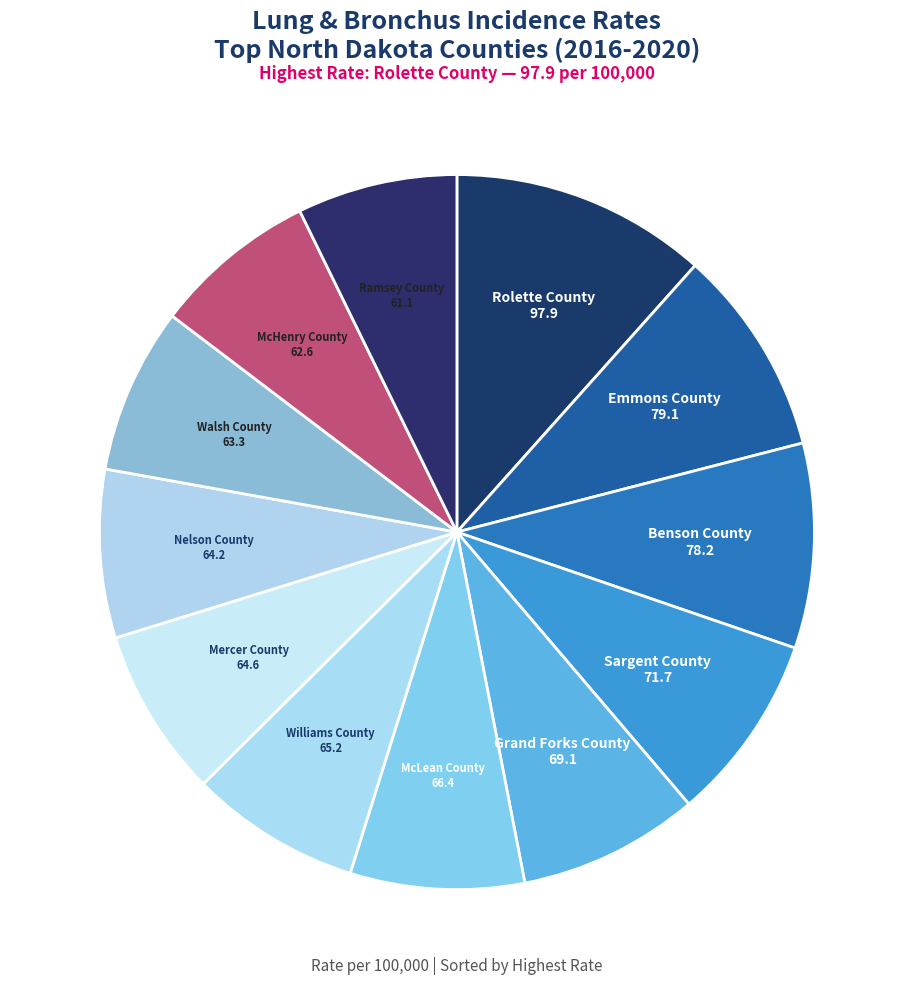

How many segments does this pie chart have?

12